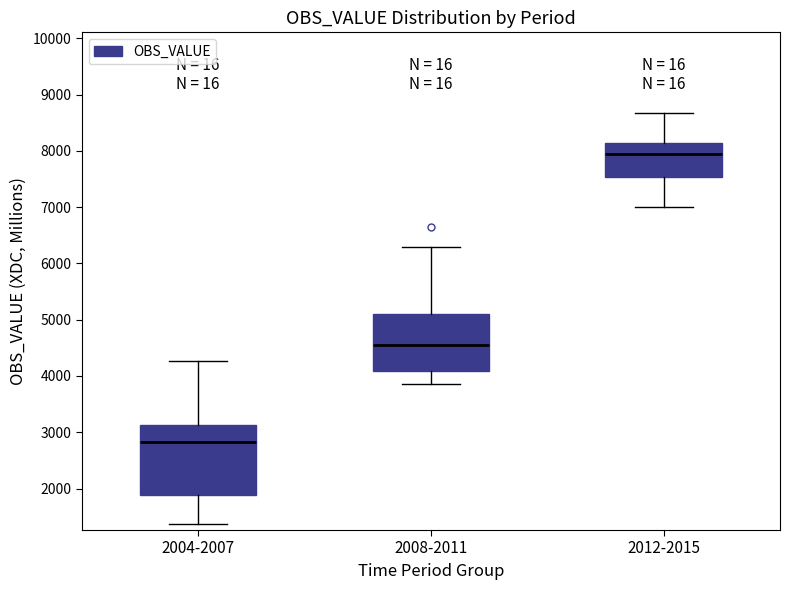

Reading left to right, transcribe this box plot: for each box, give where its median line is, the range the box spans, and where its two whiskers end, as read against the y-axis. The values are not printed on the chart, so give them approximately, as read against the axis.

2004-2007: median 2800, box 1900 to 3100, whiskers 1400 to 4300
2008-2011: median 4500, box 4100 to 5100, whiskers 3900 to 6300
2012-2015: median 7900, box 7500 to 8100, whiskers 7000 to 8700